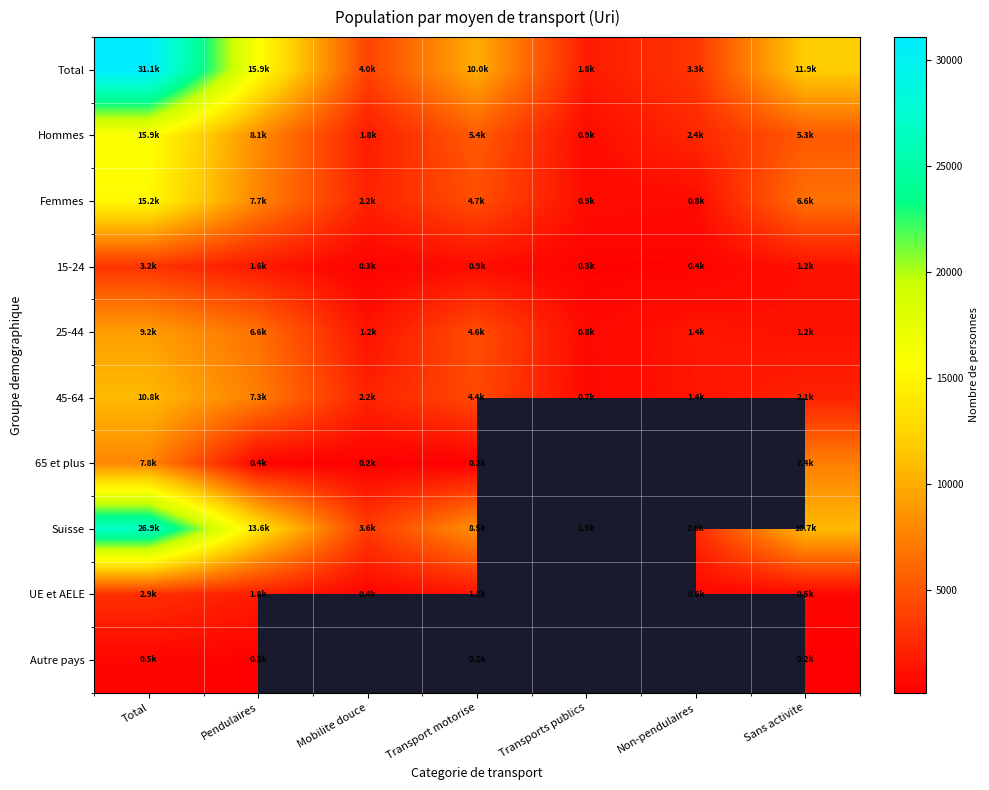

What is the maximum value shown in the chart?

31075.0